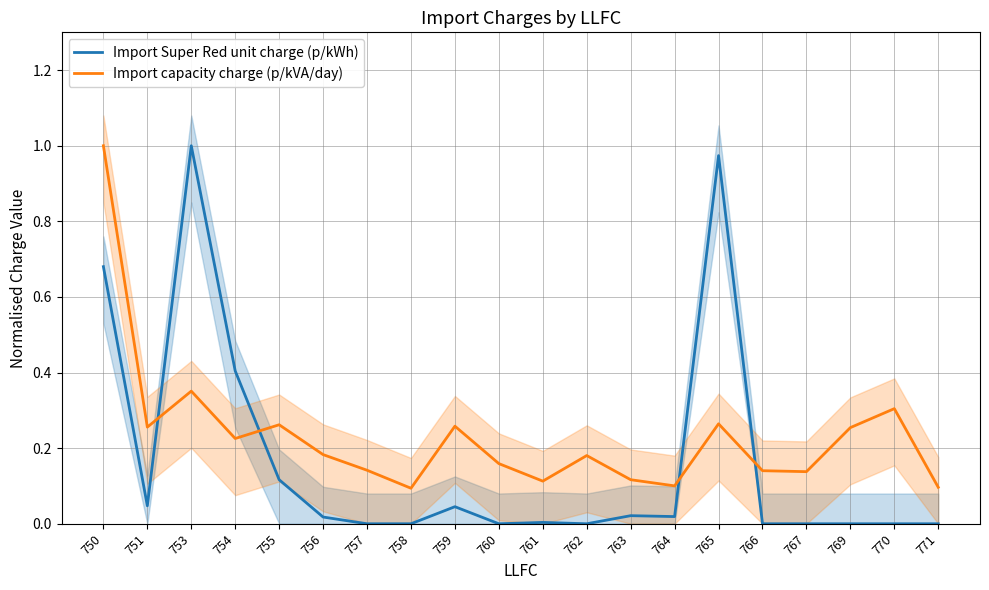

Reading left to right, what are all the values shown in this chart?

Import Super Red unit charge (p/kWh): 0.7	0.0	1.0	0.4	0.1	0.0	0.0	0.0	0.0	0.0	0.0	0.0	0.0	0.0	1.0	0.0	0.0	0.0	0.0	0.0
Import capacity charge (p/kVA/day): 1.0	0.3	0.4	0.2	0.3	0.2	0.1	0.1	0.3	0.2	0.1	0.2	0.1	0.1	0.3	0.1	0.1	0.3	0.3	0.1